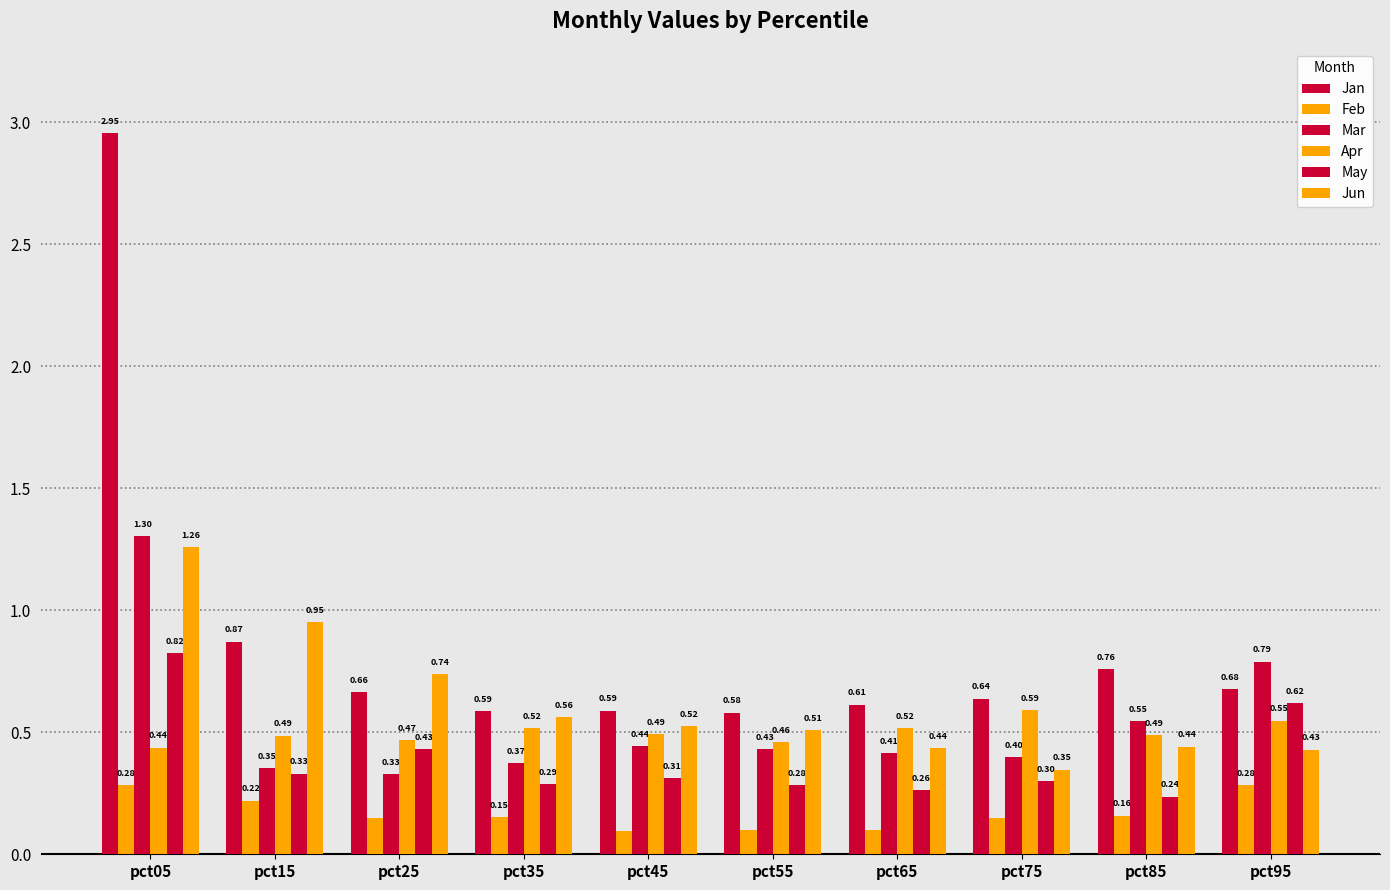

What is the lowest value of the Mar series?

0.3